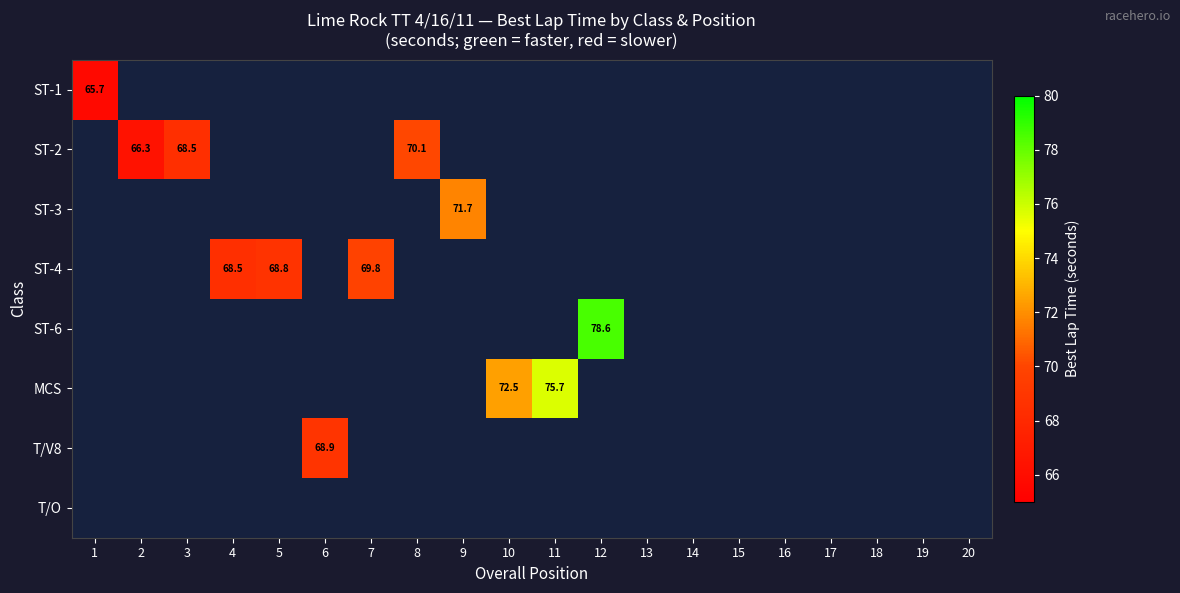

Which category has the highest value across all series?

12